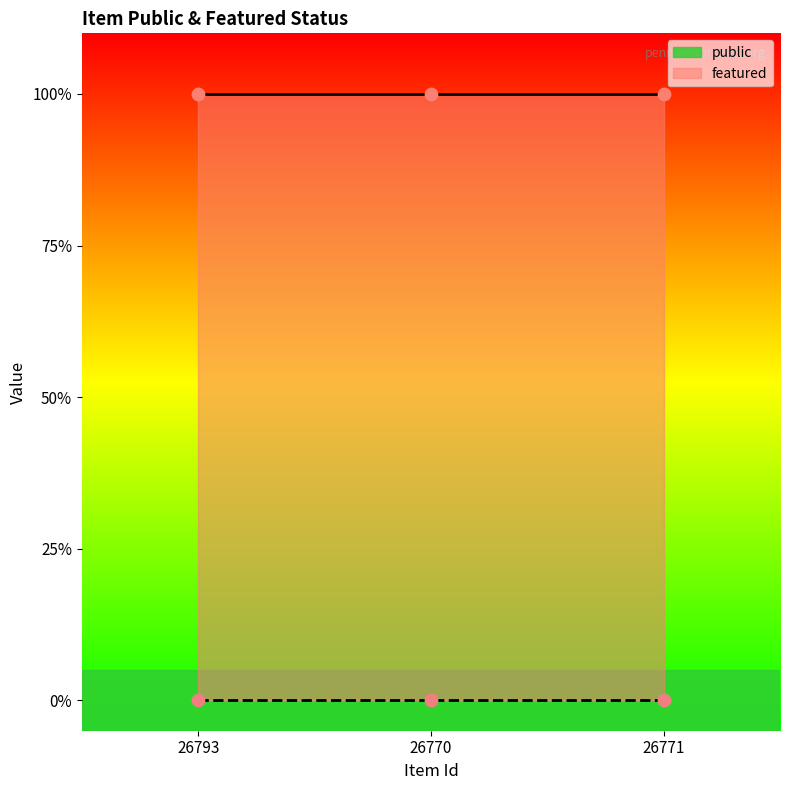

What is the total value across all series at 26771?

1